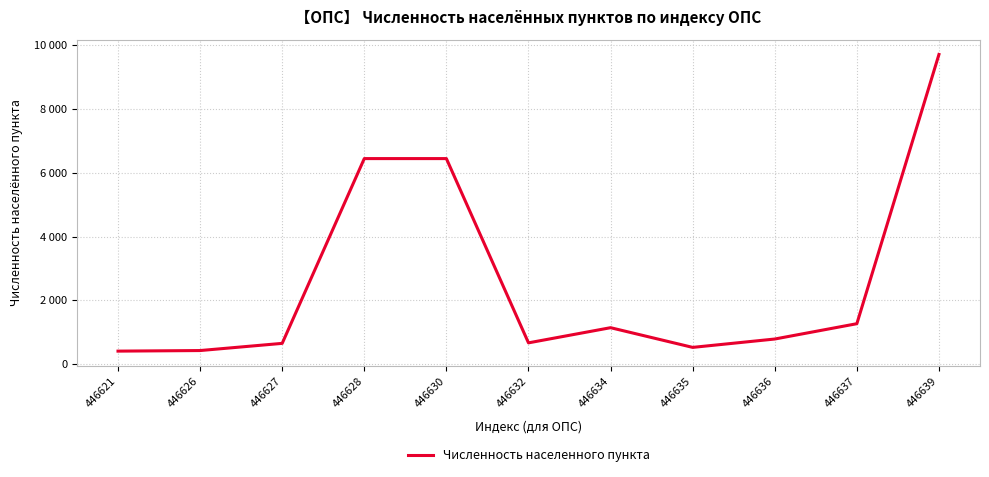

Reading left to right, what are all the values shown in this chart?

446621=410	446626=428	446627=653	446628=6441	446630=6441	446632=669	446634=1144	446635=527	446636=789	446637=1269	446639=9703